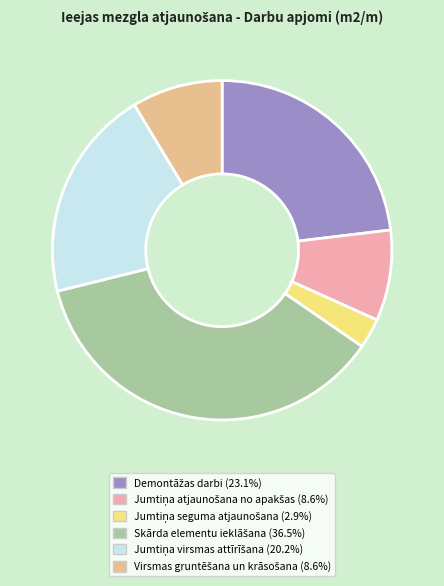

Is there a majority slice in this chart?

No